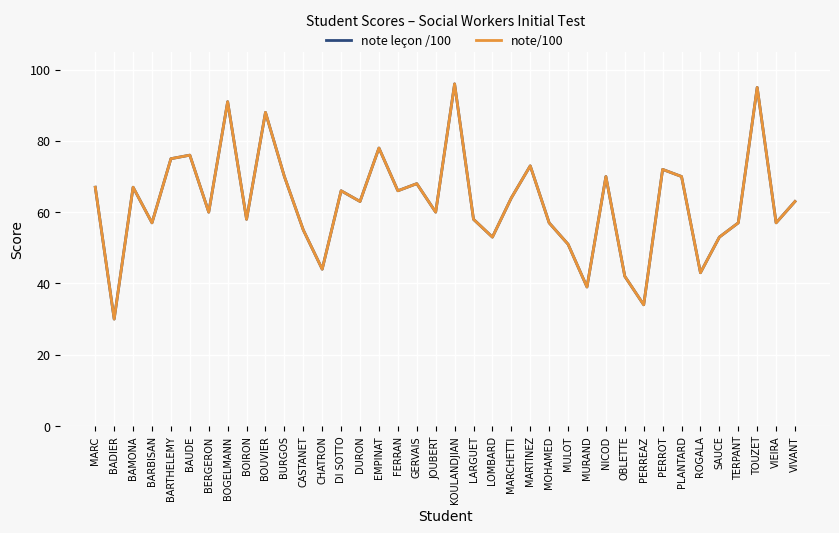

Reading left to right, extract all data points from this chart.

note leçon /100: 67	30	67	57	75	76	60	91	58	88	70	55	44	66	63	78	66	68	60	96	58	53	64	73	57	51	39	70	42	34	72	70	43	53	57	95	57	63
note/100: 67	30	67	57	75	76	60	91	58	88	70	55	44	66	63	78	66	68	60	96	58	53	64	73	57	51	39	70	42	34	72	70	43	53	57	95	57	63